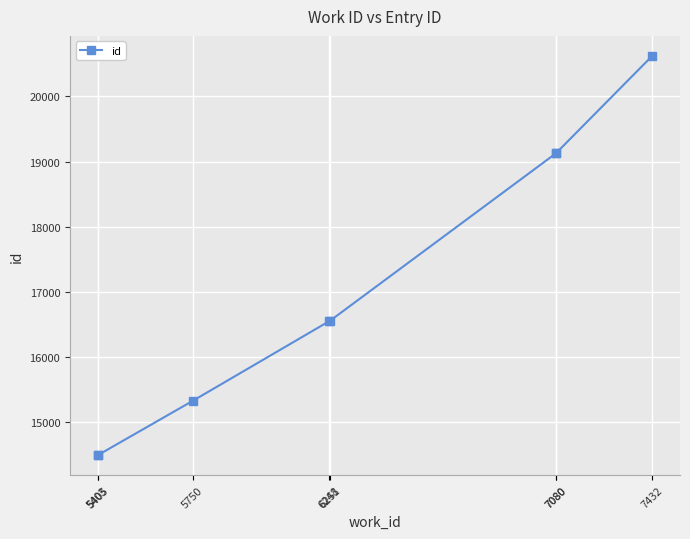

What is the difference between the maximum and minimum values?

6126